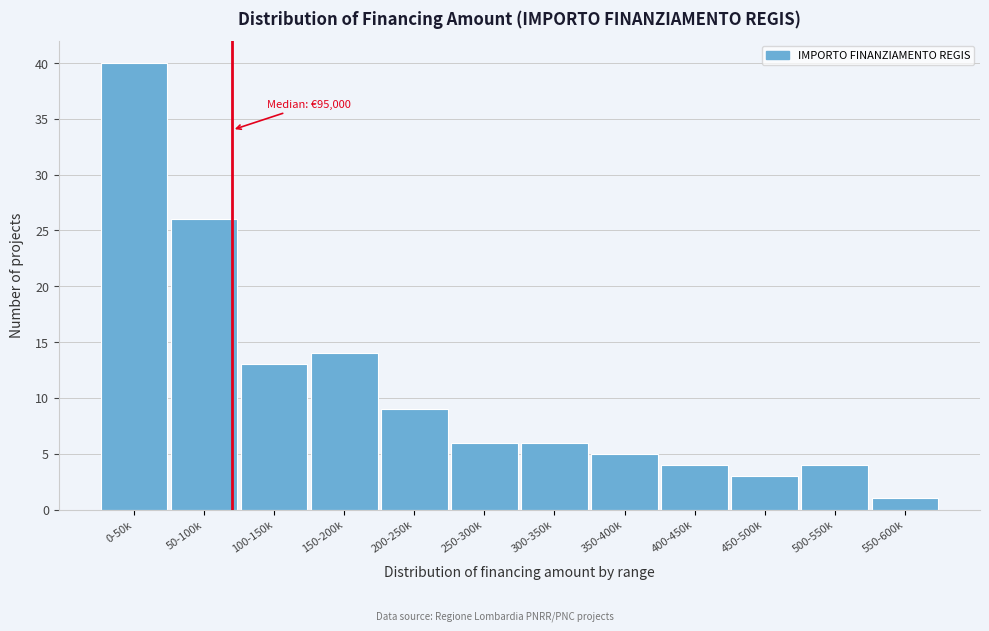

Reading left to right, extract all data points from this chart.

0-50k=40	50-100k=26	100-150k=13	150-200k=14	200-250k=9	250-300k=6	300-350k=6	350-400k=5	400-450k=4	450-500k=3	500-550k=4	550-600k=1